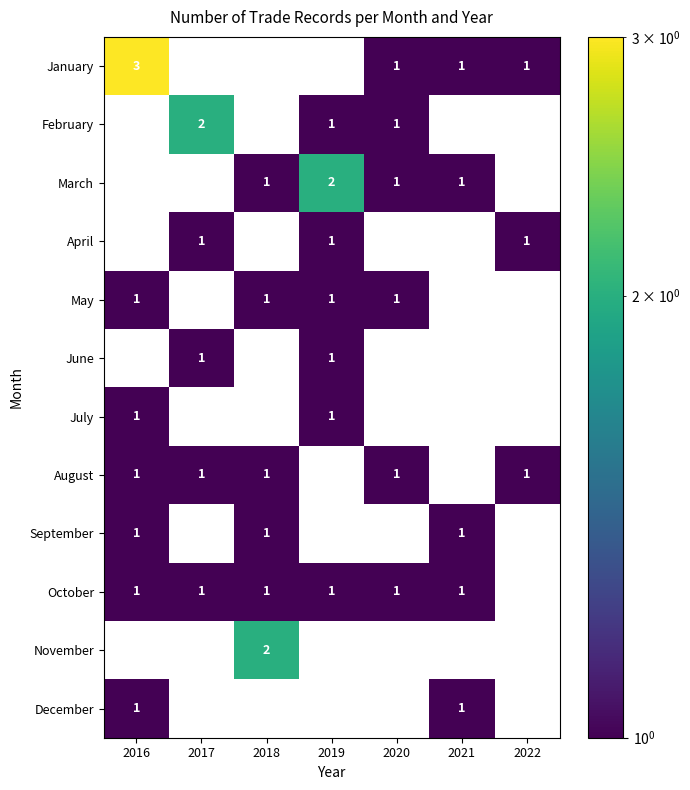

True or false: December has a value of 1 at 2016.

True